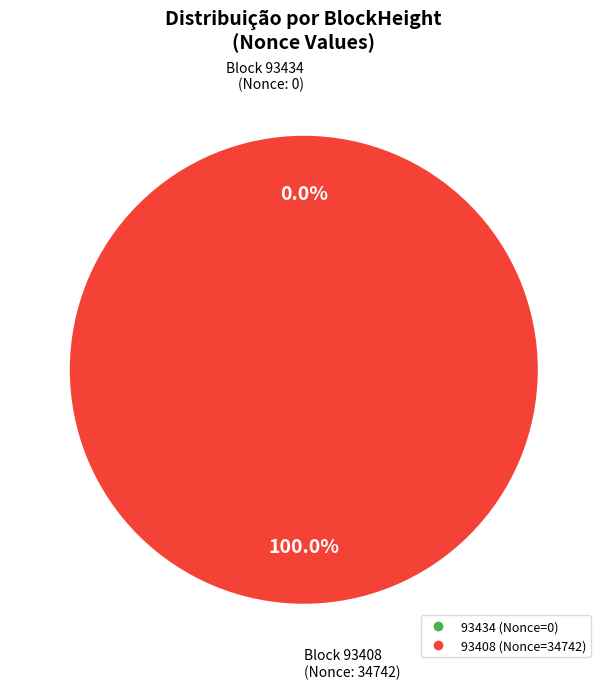

Does 93408 represent more than half of the total?

Yes